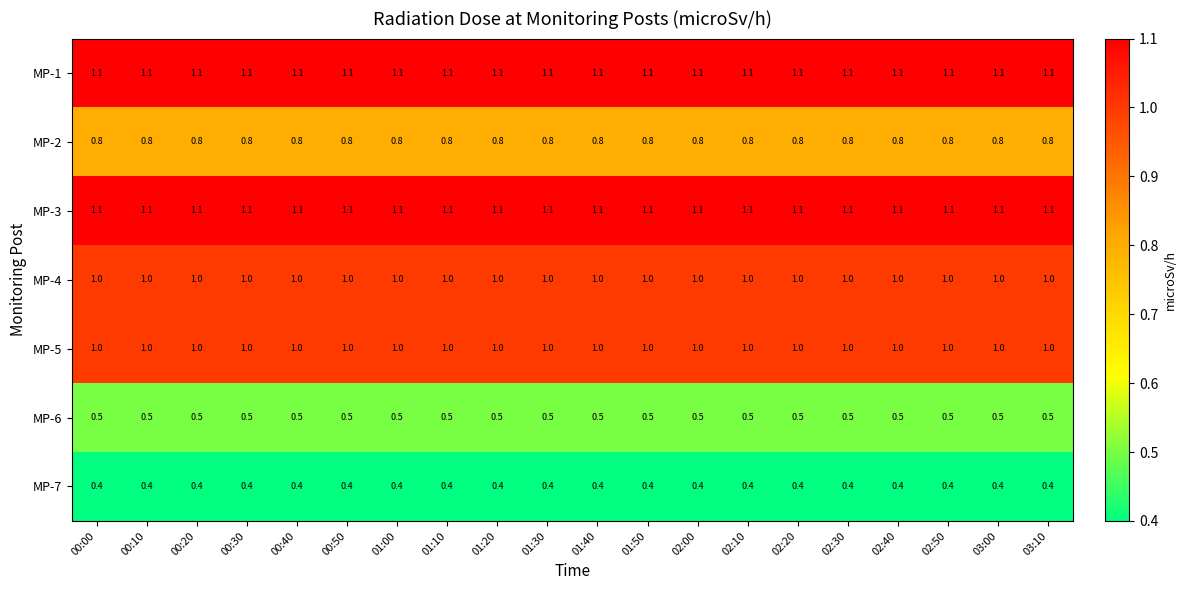

What is the highest value of the MP-4 series?

1.0